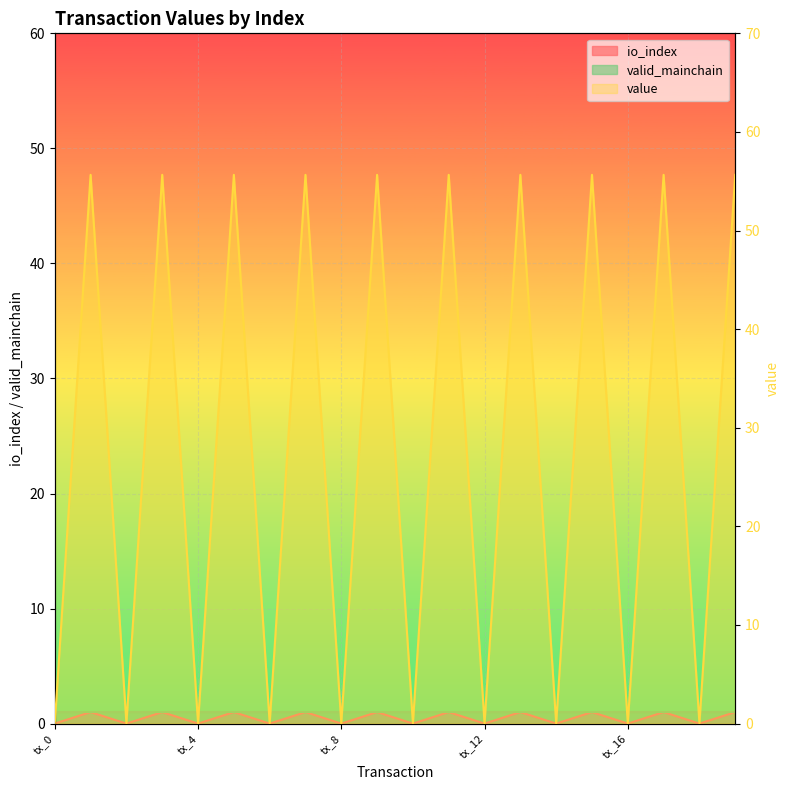

Which series has the widest spread of values?

value